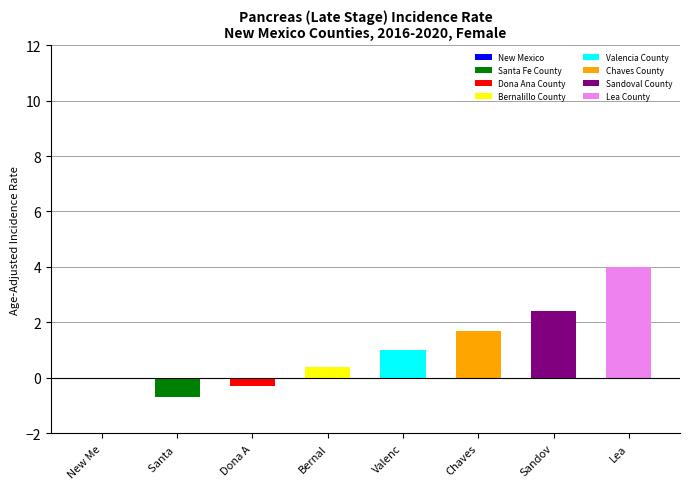

What value does the data have at Santa ?

-0.7